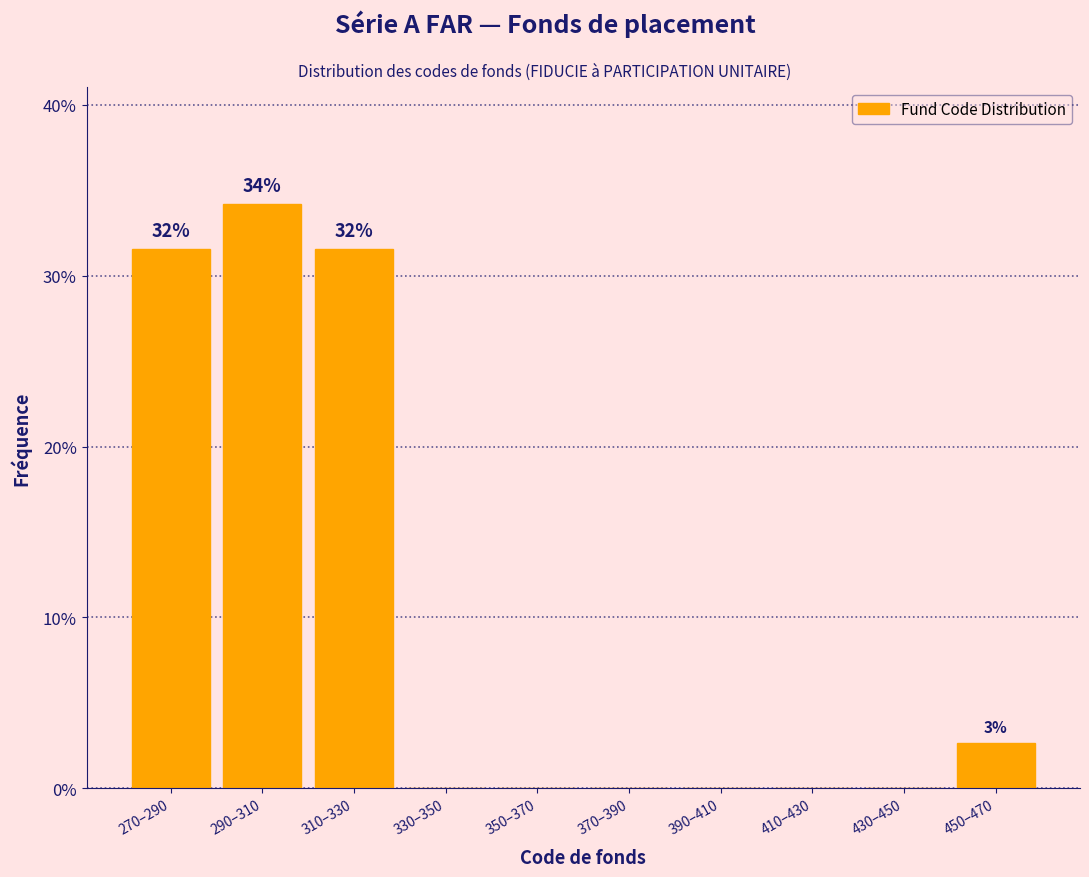

Reading left to right, what are all the values shown in this chart?

270–290=31.6	290–310=34.2	310–330=31.6	330–350=0.0	350–370=0.0	370–390=0.0	390–410=0.0	410–430=0.0	430–450=0.0	450–470=2.6